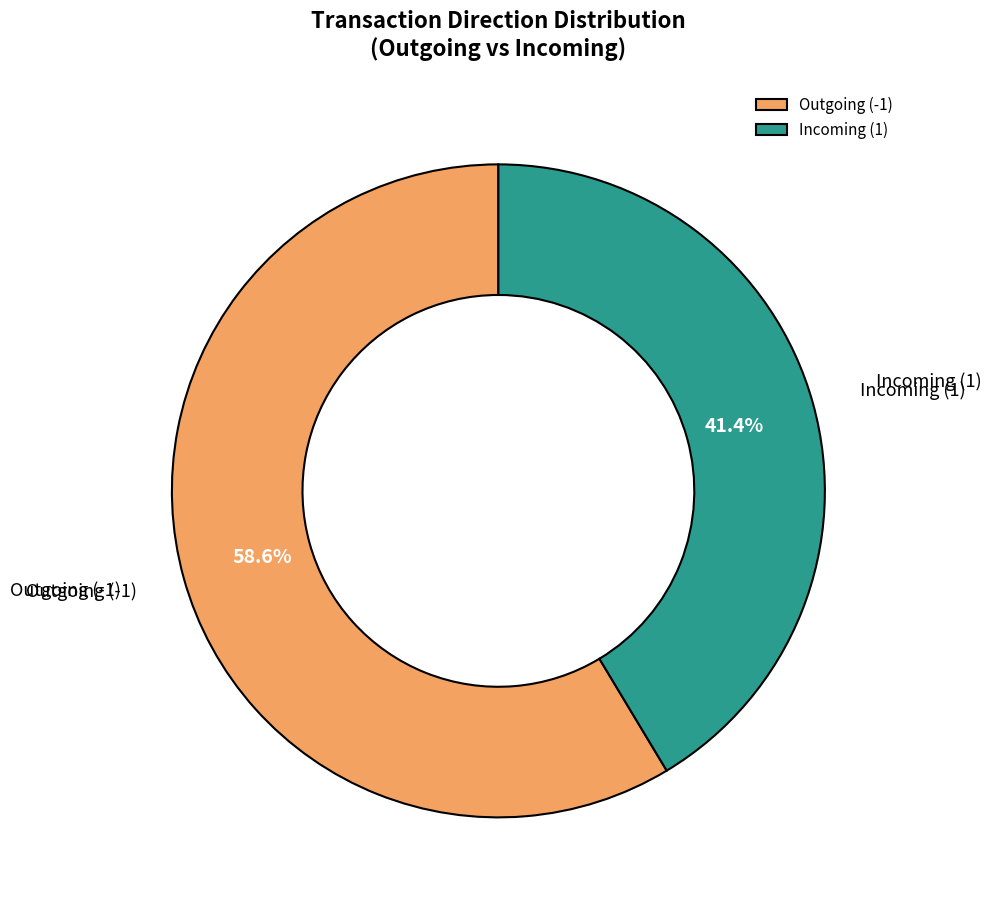

Which category has the smallest portion of the pie?

Incoming (1)